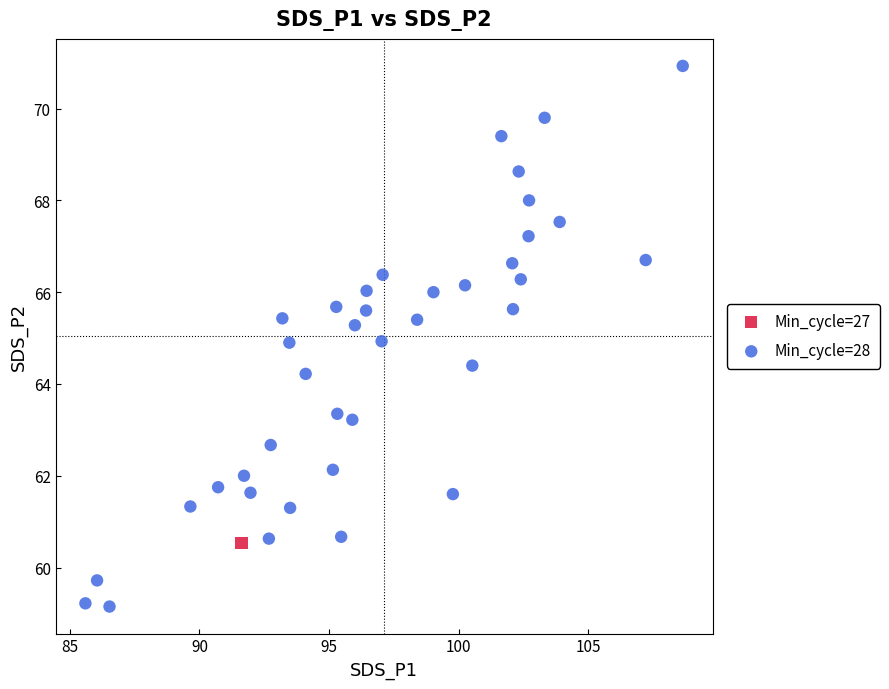

What are all the series names shown in the legend?

Min_cycle=27, Min_cycle=28